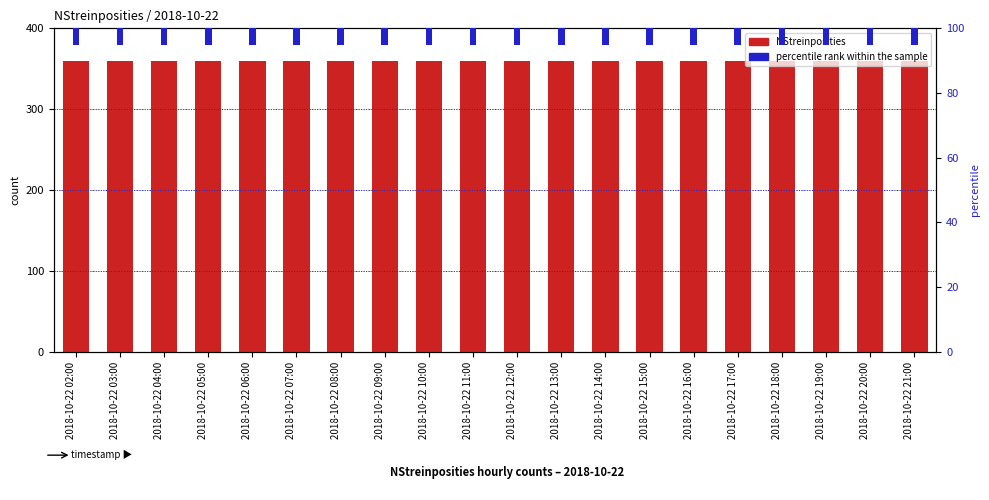

True or false: NStreinposities has a value of 584 at 2018-10-22 12:00.

False